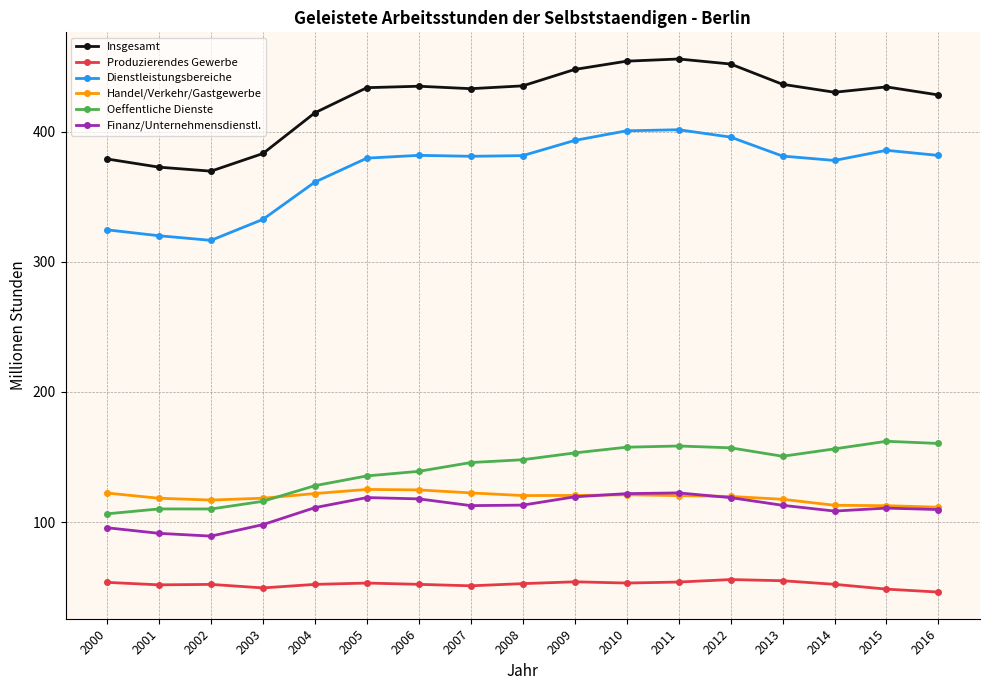

The value of Oeffentliche Dienste at 2016 is 109.8. True or false?

False